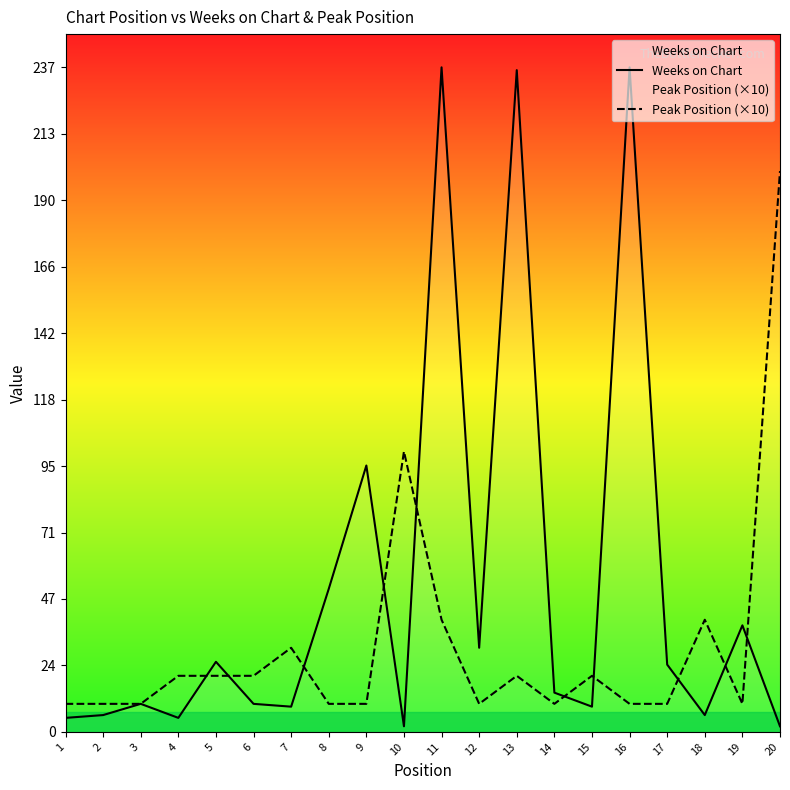

Which series has the widest spread of values?

Weeks on Chart